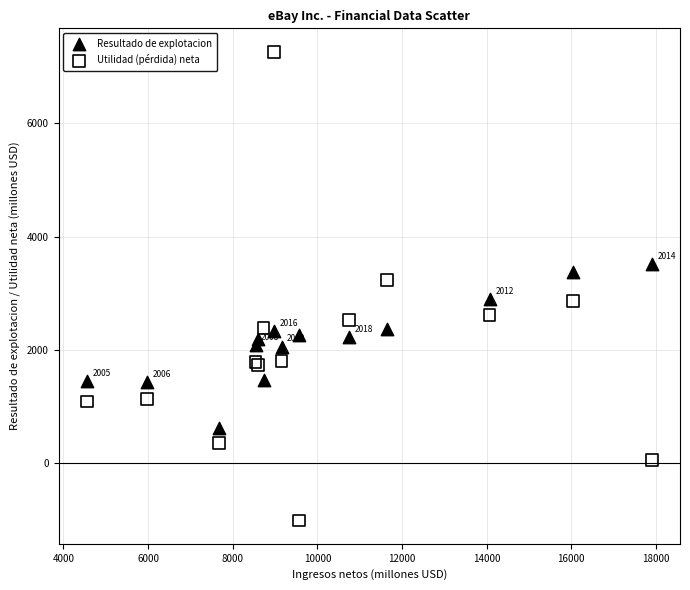

Which series reaches the maximum Y coordinate?

Utilidad (pérdida) neta